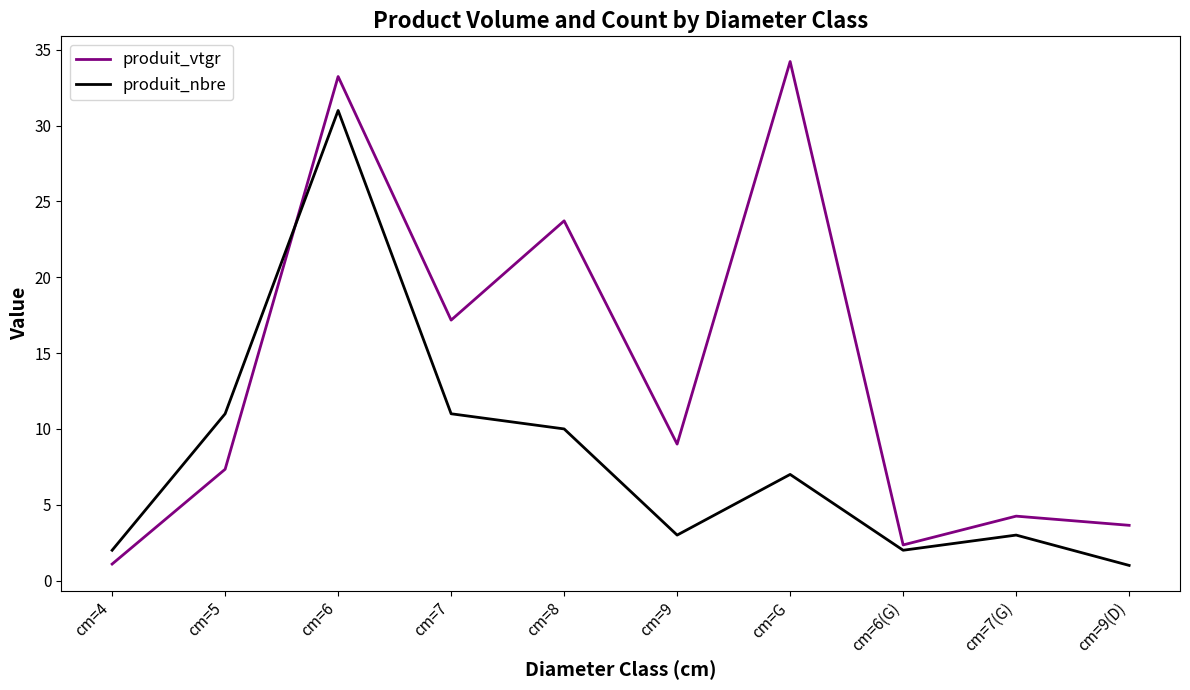

What is the approximate value of produit_vtgr at cm=9(D)?

3.6